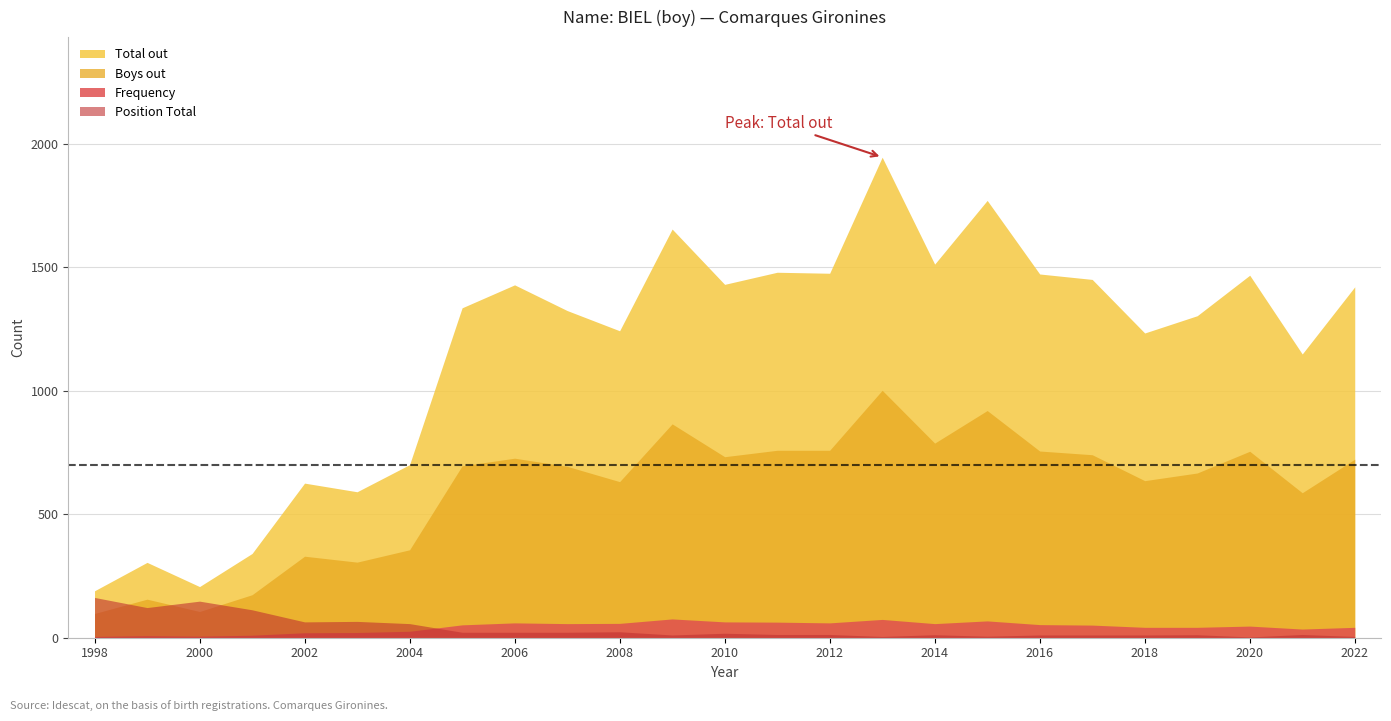

What is the difference between the second highest and minimum values in the Boys out series?

822